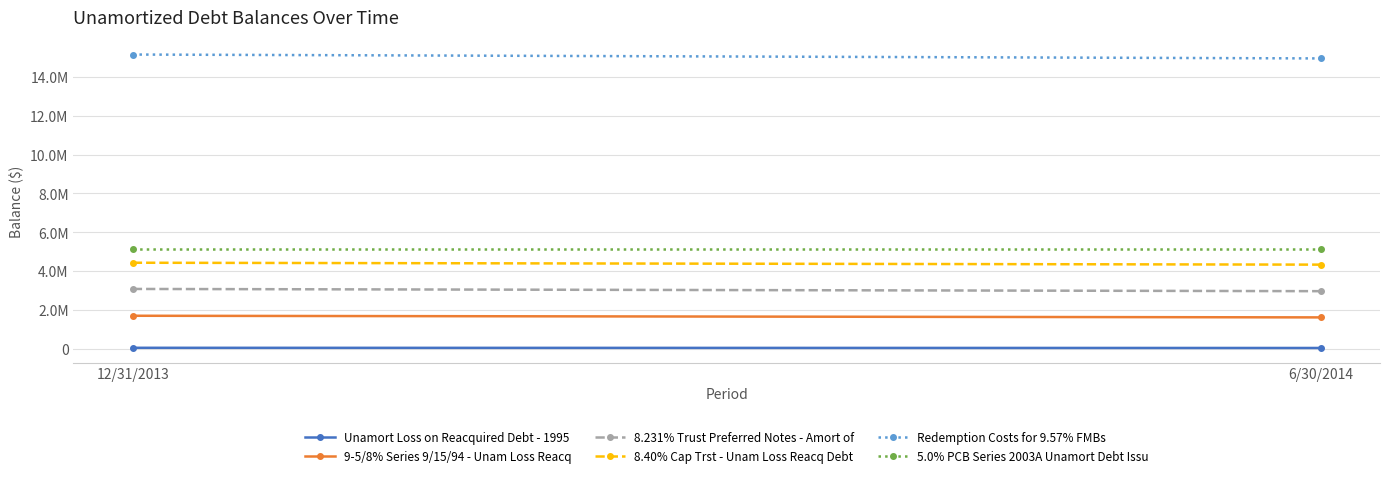

At which label does 8.231% Trust Preferred Notes - Amort of reach its minimum?

6/30/2014